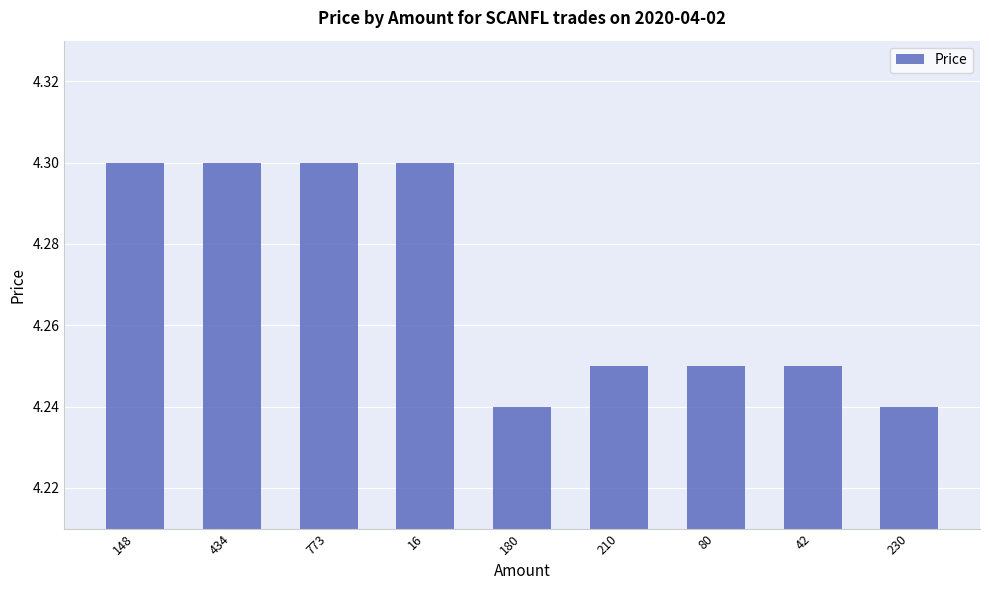

True or false: the data shows 2.6 at 773.

False